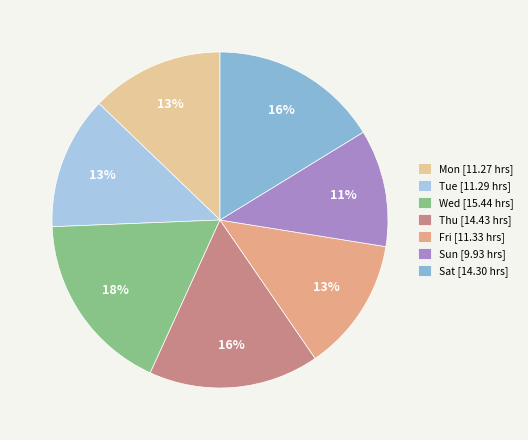

Rank the categories by value from highest to lowest.

Wed, Thu, Sat, Fri, Tue, Mon, Sun